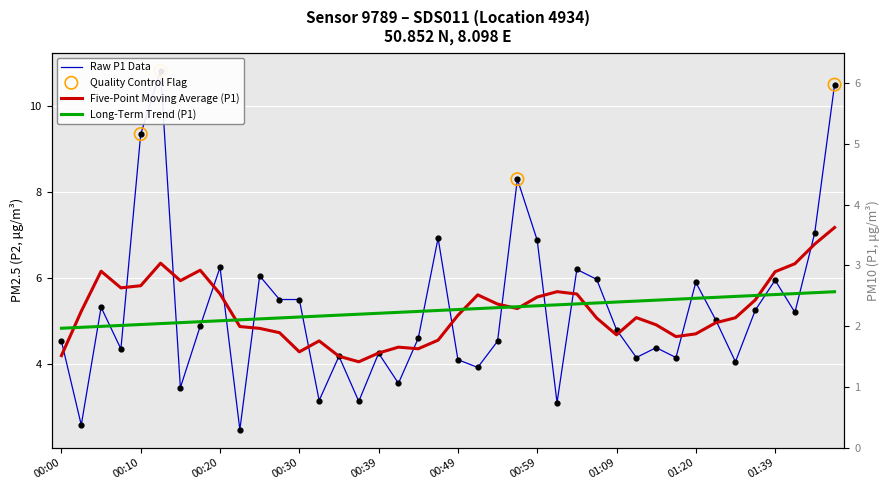

Between 00:15 and 00:37, which is larger?

00:15